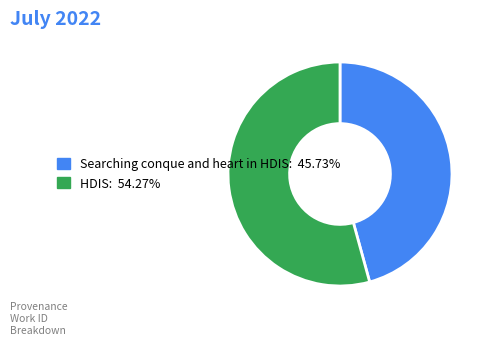

How many slices are in this pie chart?

2